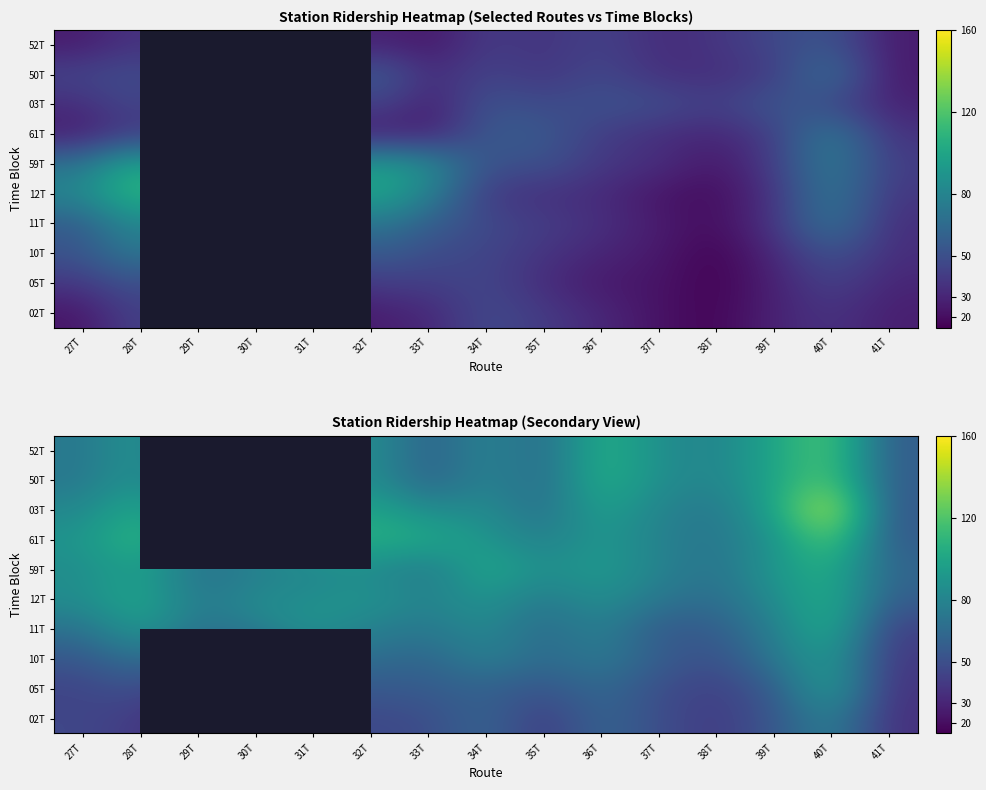

Which series has the widest spread of values?

03T